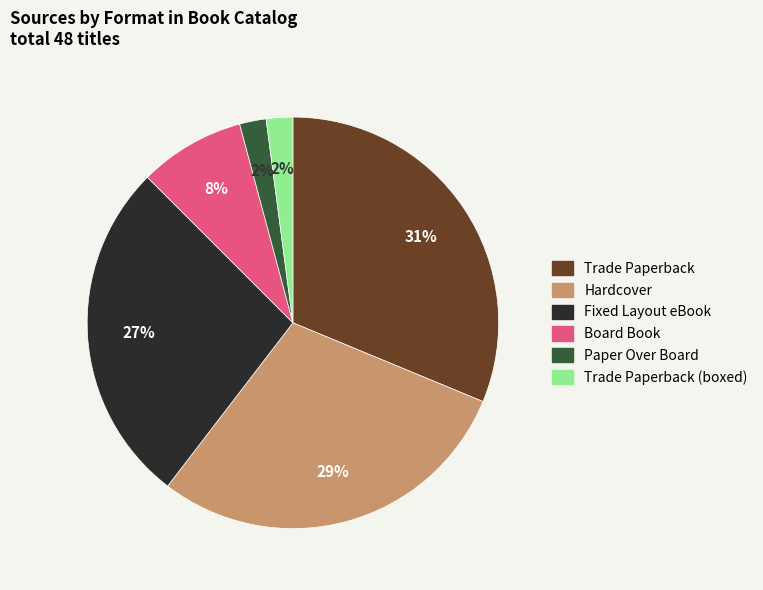

To the nearest percent, what is the average slice percentage?

17%